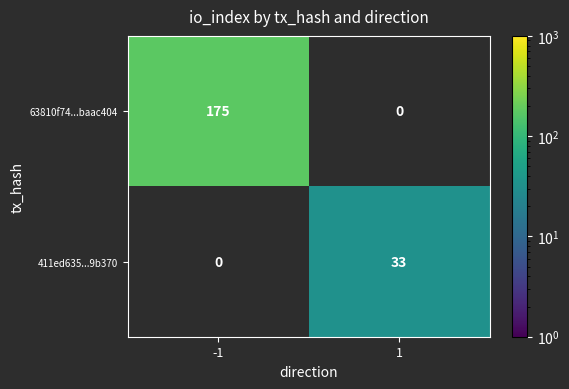

The value of 63810f74...baac404 at -1 is 175. True or false?

True